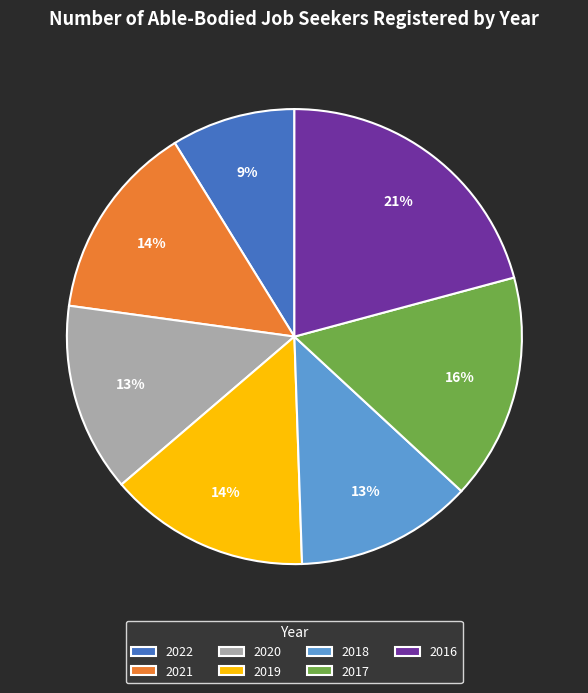

What is the ratio of the value at 2018 to the value at 2016?

0.6